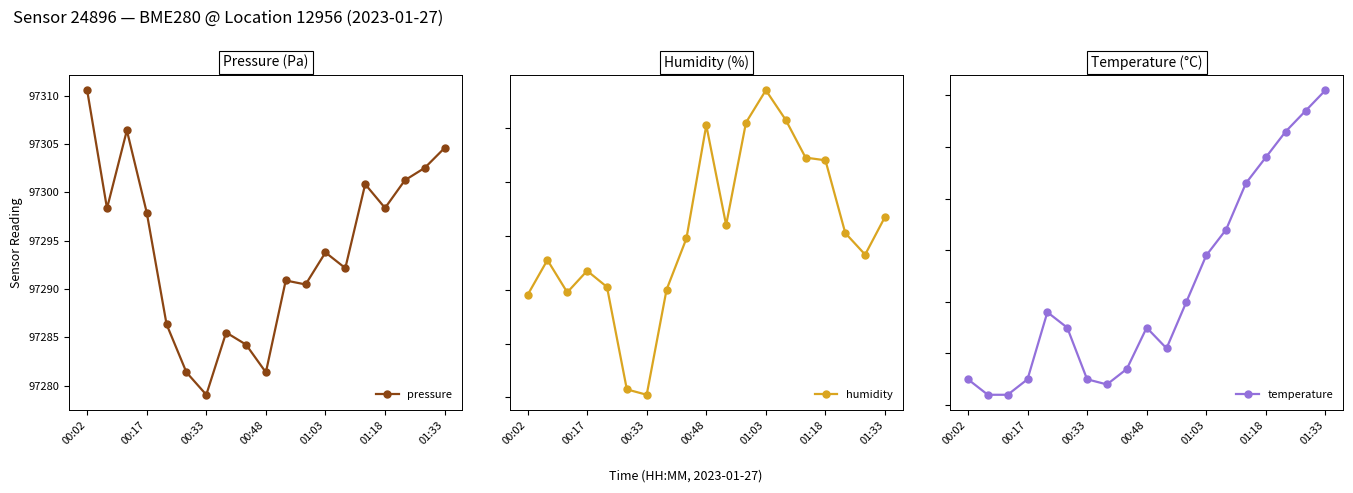

True or false: humidity and temperature cross at least once.

False